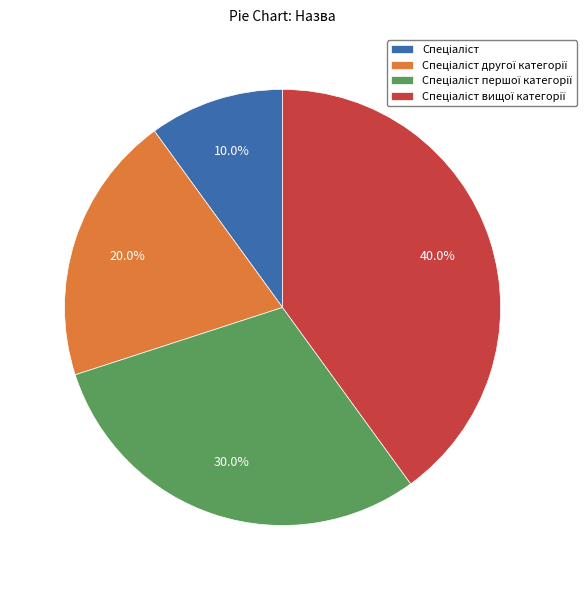

Is there a majority slice in this chart?

No